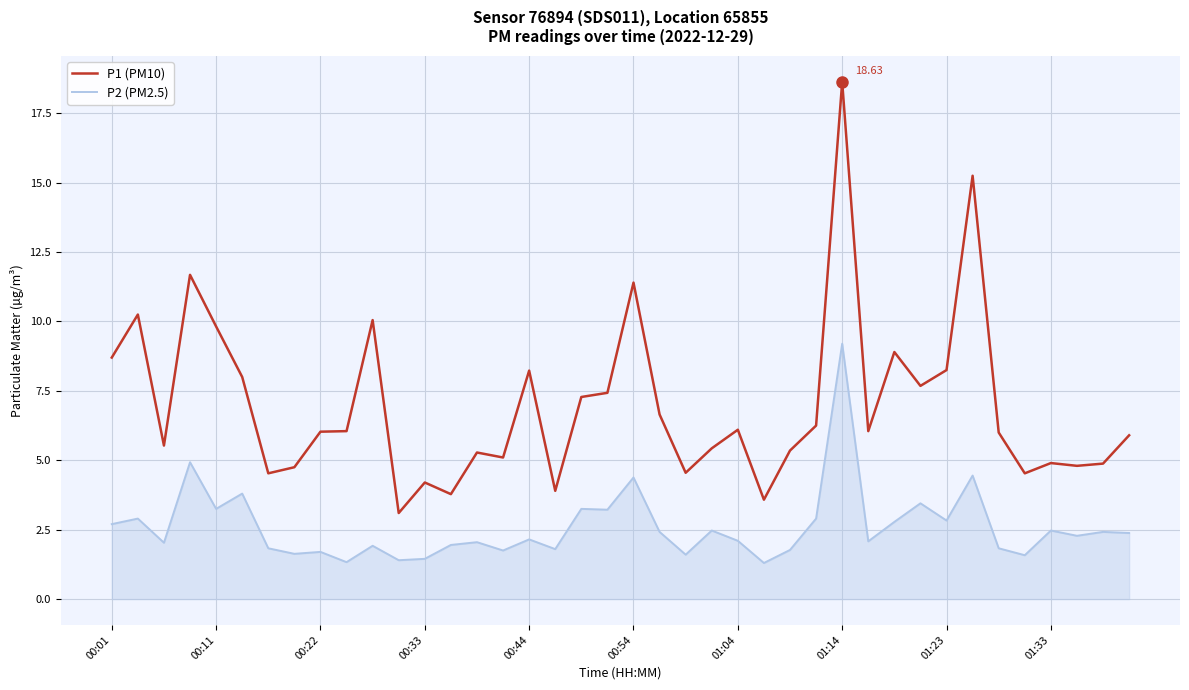

Which series has the widest spread of values?

P1 (PM10)